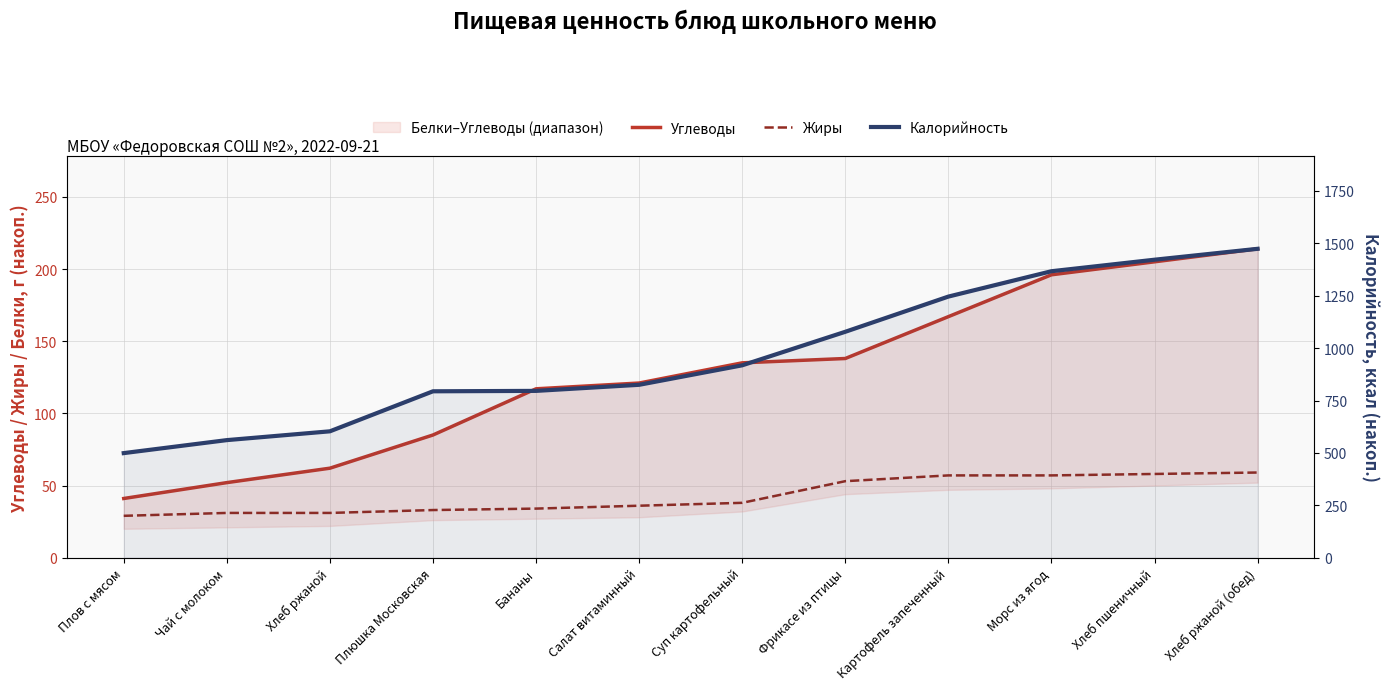

What is the label of the 11th point from the left?

Хлеб пшеничный